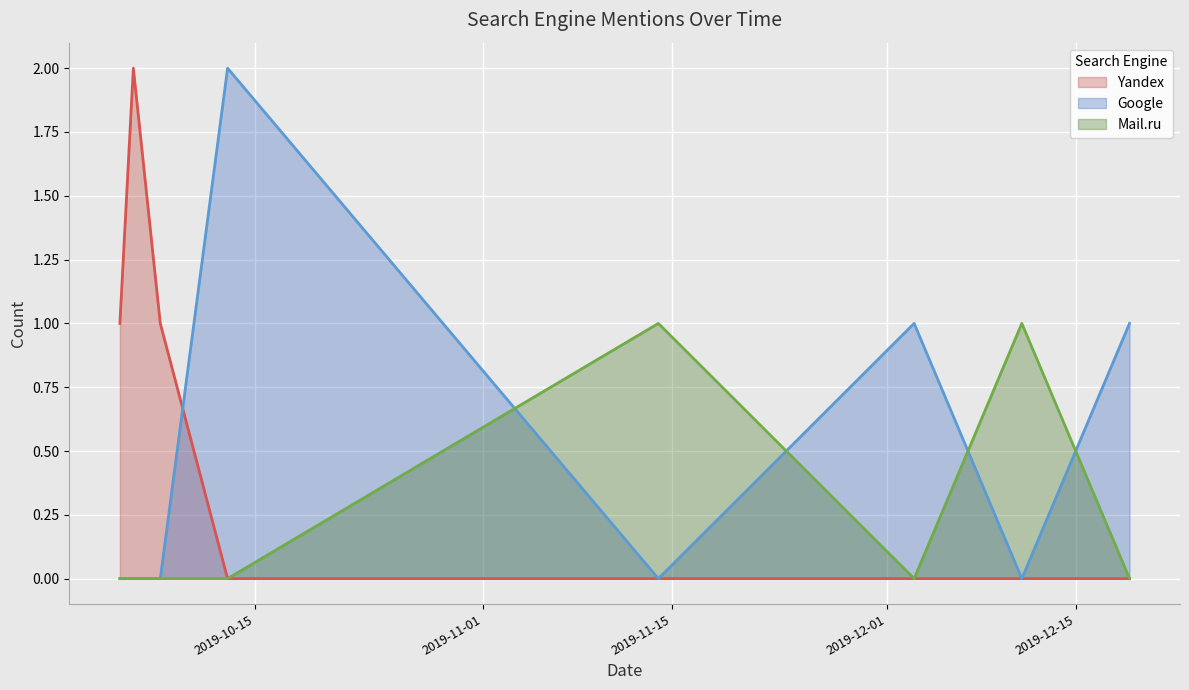

What is the spread (max minus min) of values at 2019-12-19?

1